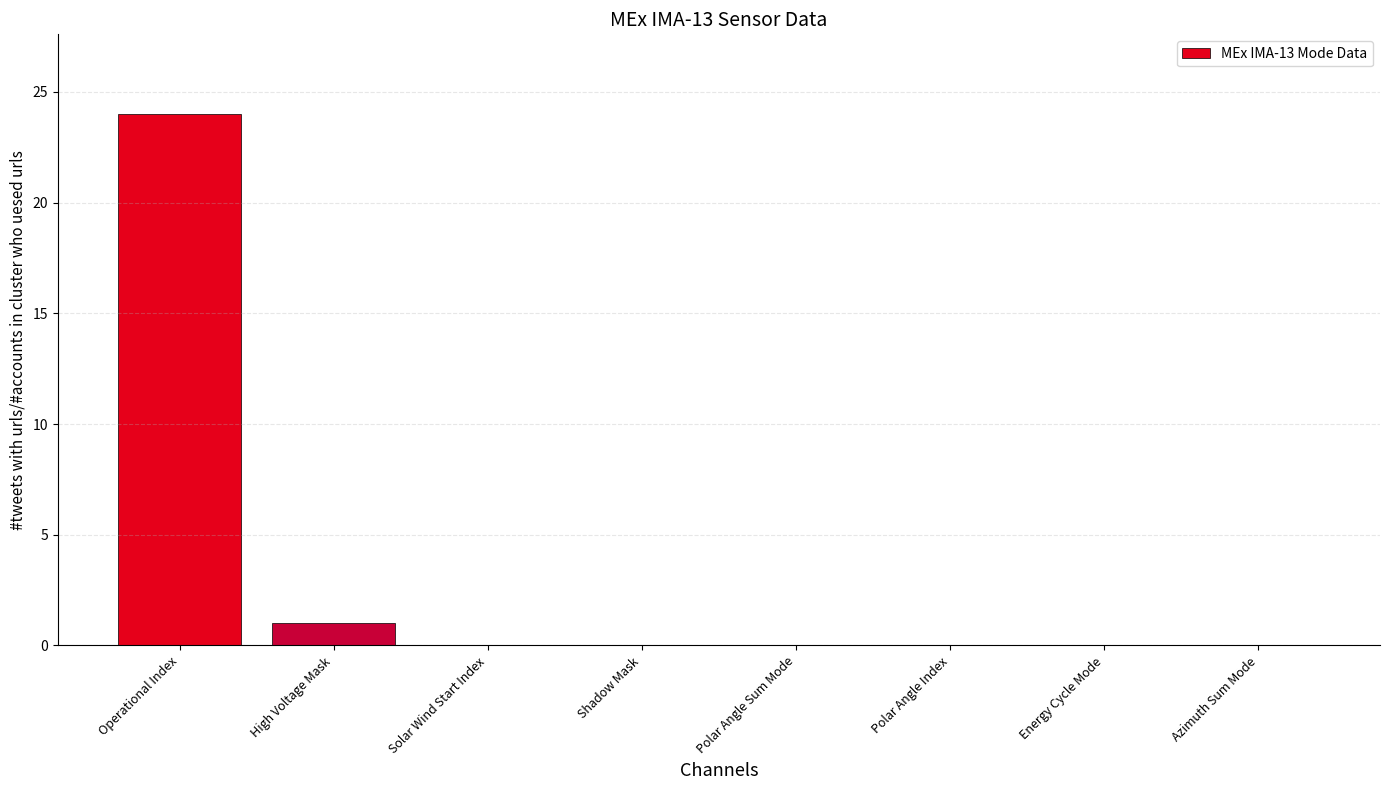

Reading left to right, what are all the values shown in this chart?

24	1	0	0	0	0	0	0